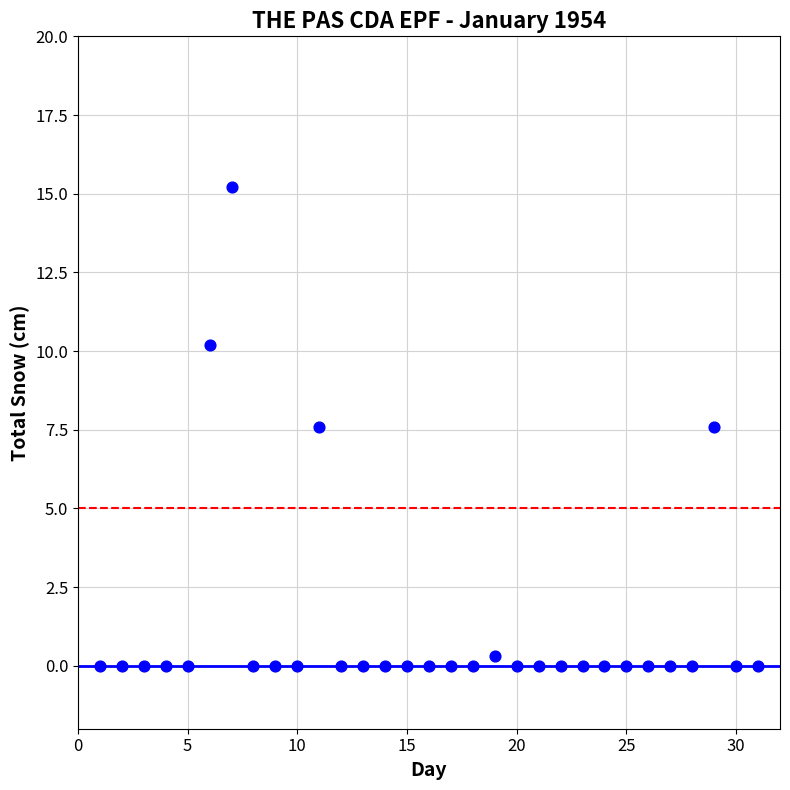

What is the range of Y values (max minus min)?

15.2